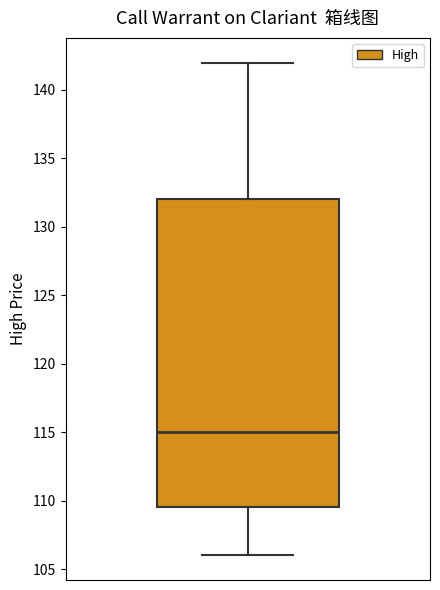

Where does the upper whisker of the box end on the y-axis? The values are not printed on the chart, so give them approximately, as read against the axis.

142.0